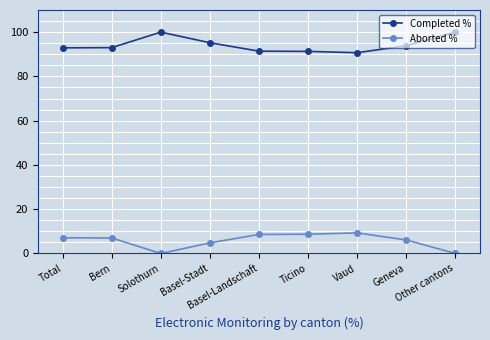

What is the greatest value displayed?

100.0